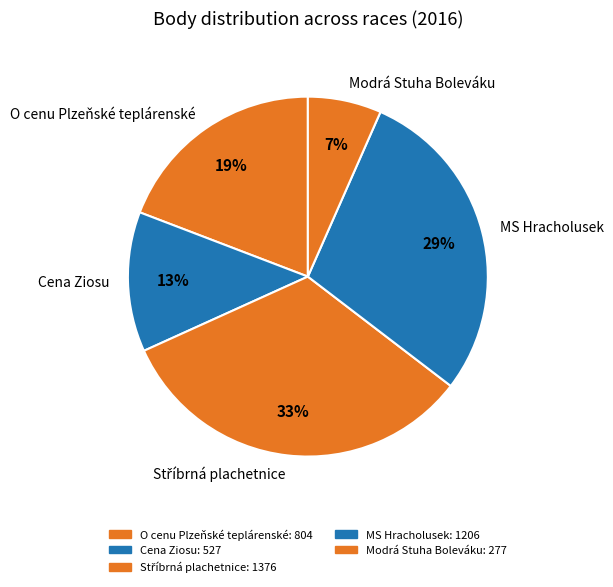

How many segments does this pie chart have?

5